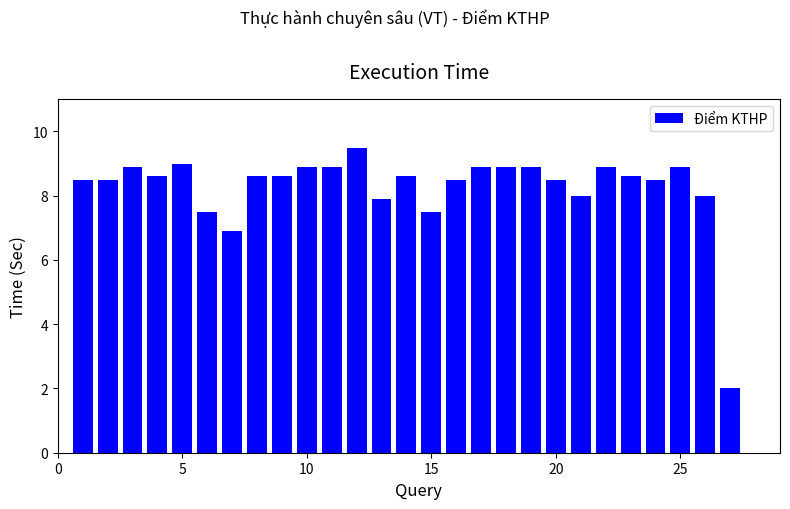

What is the maximum value shown in the chart?

9.5